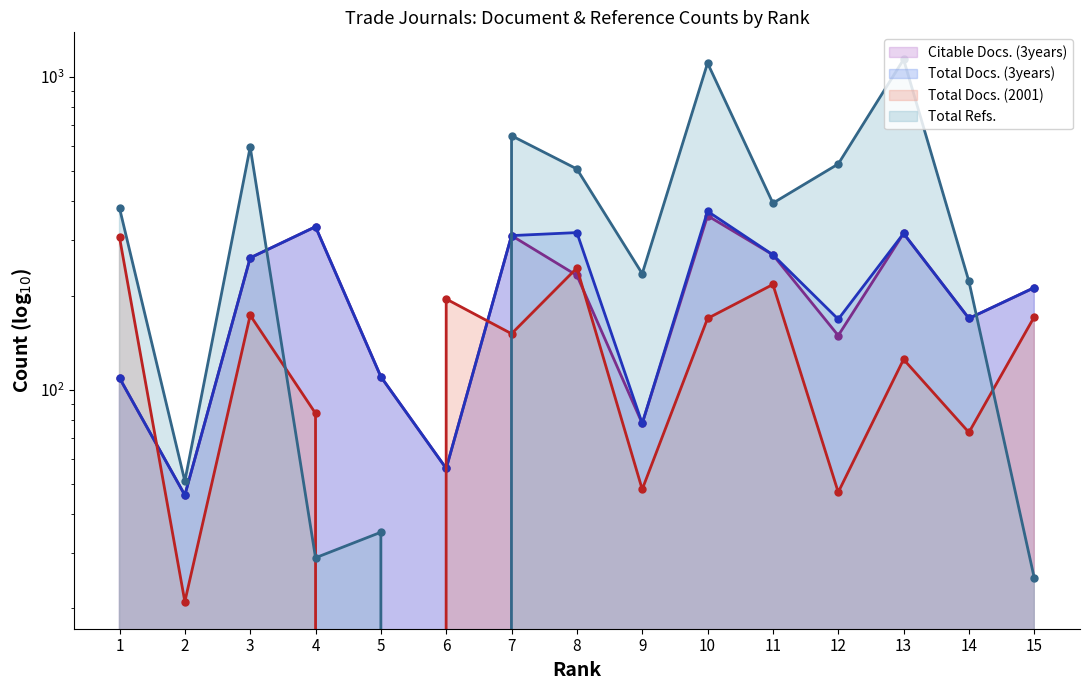

What is the highest value of the Total Docs. (3years) series?

372